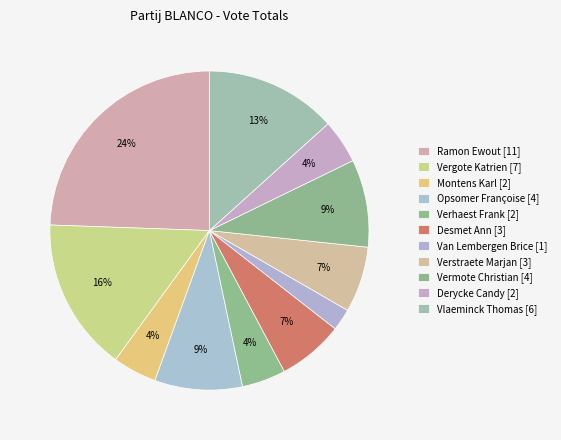

The Verstraete Marjan [3] slice represents 7% of the pie. True or false?

True